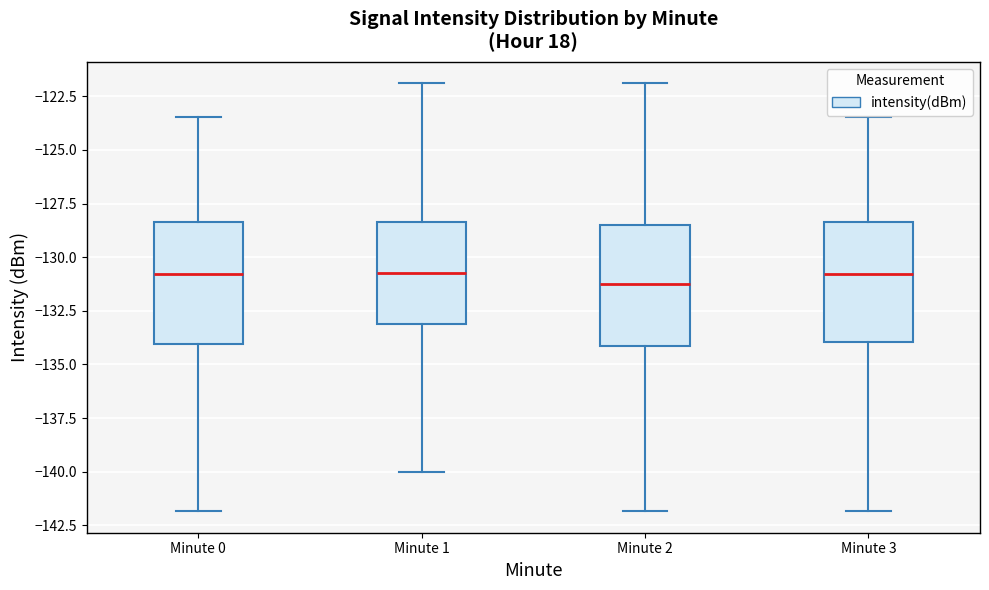

Reading left to right, read every box against the y-axis: the position of its median line, the range the box covers, and the ends of its whiskers. The values are not printed on the chart, so give them approximately, as read against the axis.

Minute 0: median -131.0, box -134.0 to -128.5, whiskers -142.0 to -123.5
Minute 1: median -130.5, box -133.0 to -128.5, whiskers -140.0 to -122.0
Minute 2: median -131.0, box -134.0 to -128.5, whiskers -142.0 to -122.0
Minute 3: median -131.0, box -134.0 to -128.5, whiskers -142.0 to -123.5